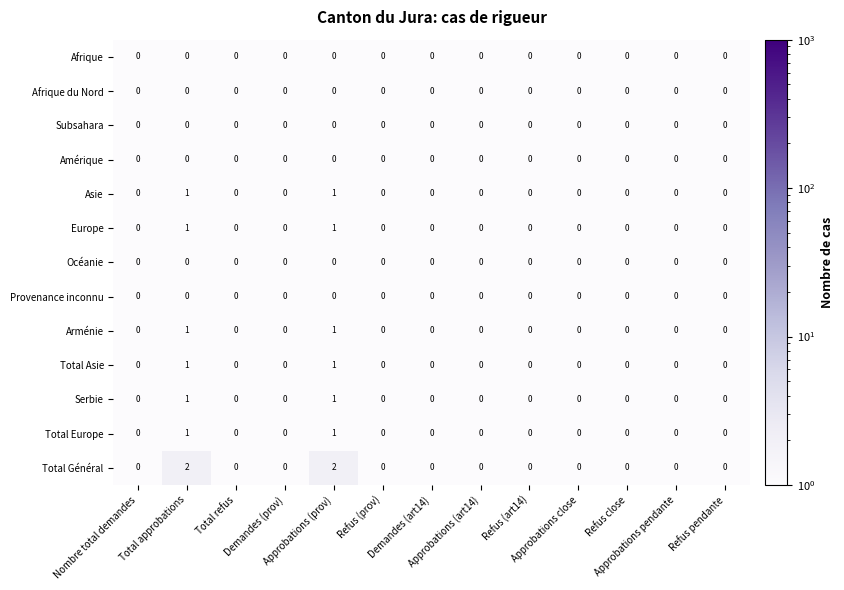

Count the Asie values in the range 0 to 1.

13